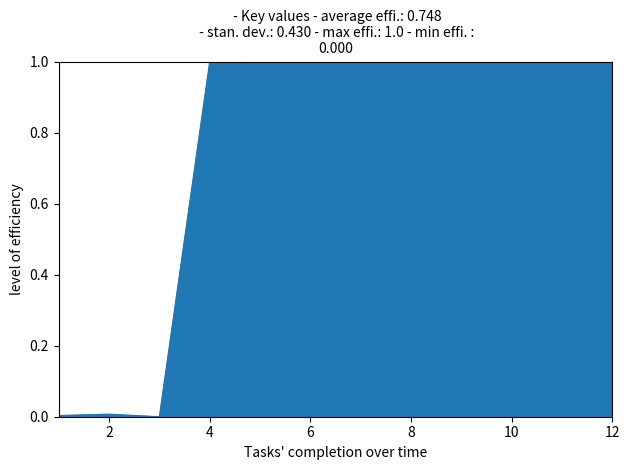

What is the difference between the maximum and minimum values?

1.0